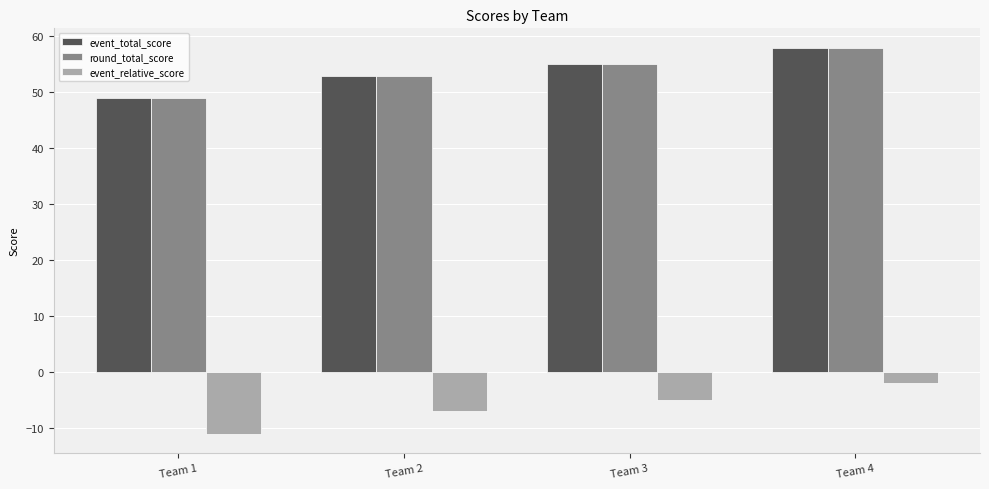

True or false: event_total_score has a value of 22 at Team 3.

False